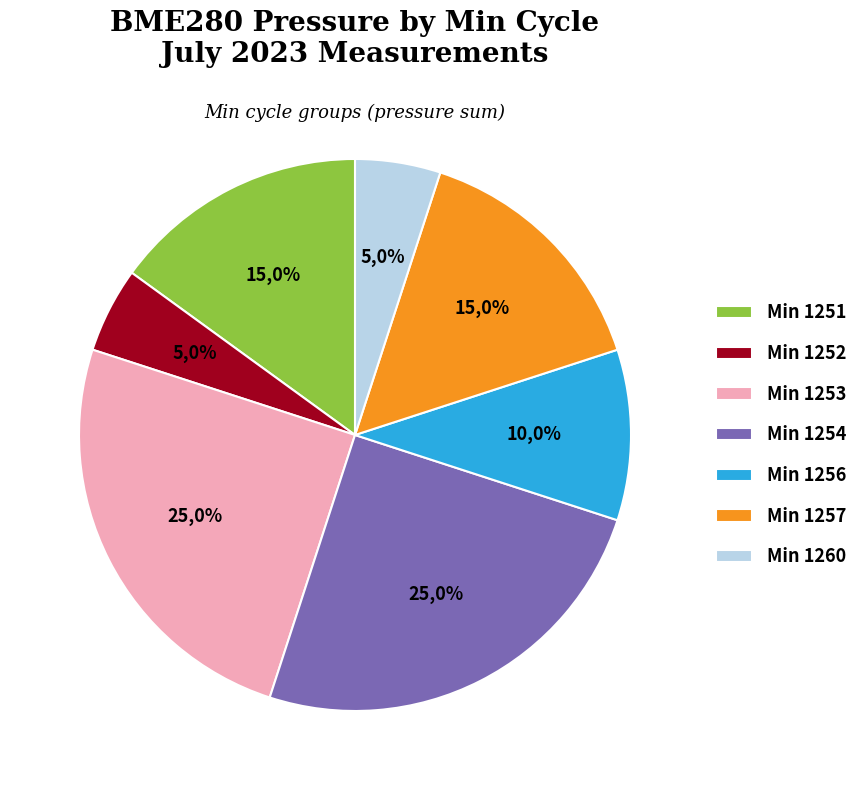

Do 1252 and 1254 together represent more than half of the pie?

No